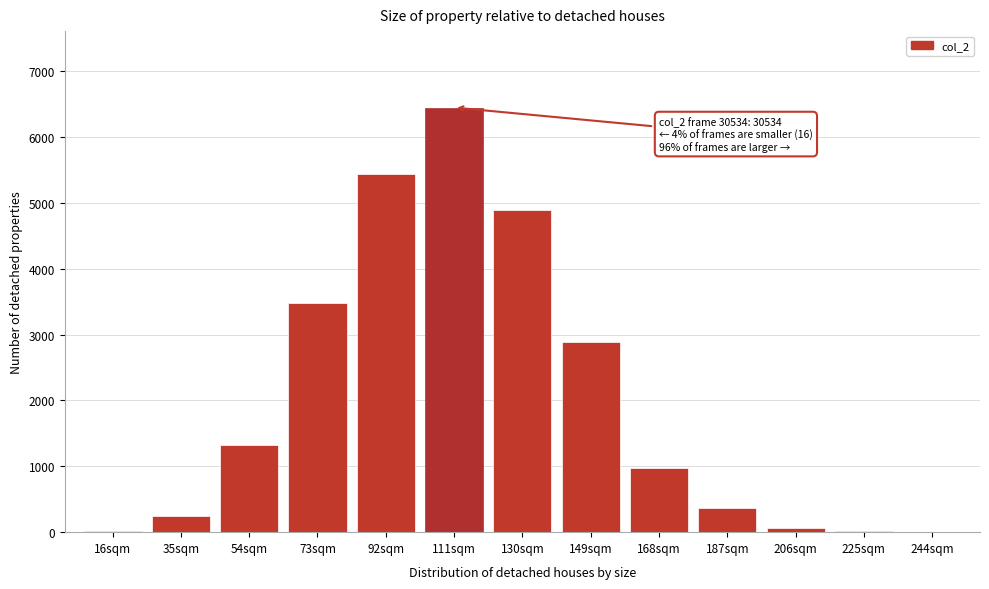

What is the change in value from 35sqm to 168sqm?

+726